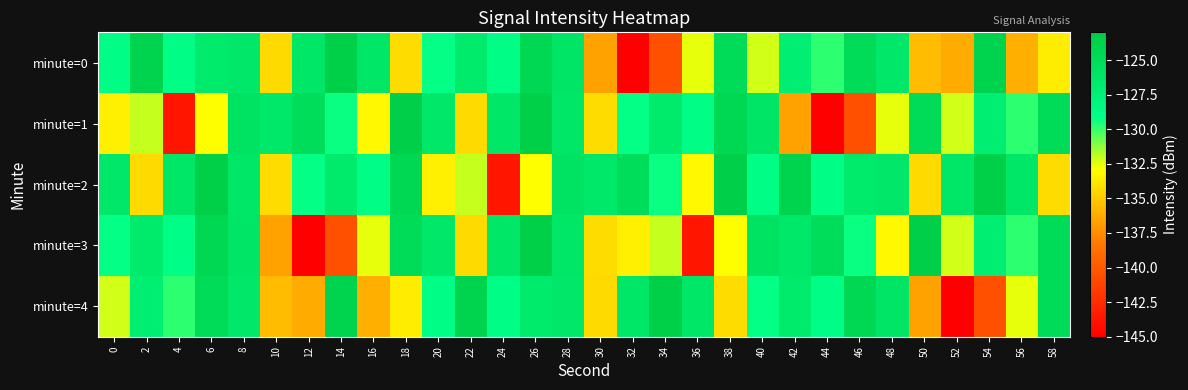

Reading left to right, extract all data points from this chart.

minute=0: 0=-129.1	2=-124.0	4=-129.0	6=-126.7	8=-126.4	10=-134.3	12=-126.3	14=-123.5	16=-126.3	18=-134.3	20=-129.2	22=-126.7	24=-129.0	26=-124.5	28=-126.0	30=-136.6	32=-145.1	34=-140.5	36=-132.6	38=-124.9	40=-132.3	42=-127.2	44=-129.8	46=-124.9	48=-126.4	50=-135.6	52=-136.3	54=-123.9	56=-136.1	58=-133.6
minute=1: 0=-133.5	2=-132.0	4=-143.8	6=-132.9	8=-125.8	10=-126.5	12=-125.1	14=-129.3	16=-133.2	18=-123.6	20=-126.4	22=-134.3	24=-126.3	26=-123.5	28=-126.3	30=-134.3	32=-129.2	34=-126.7	36=-129.0	38=-124.5	40=-126.0	42=-136.6	44=-145.1	46=-140.5	48=-132.6	50=-124.9	52=-132.3	54=-127.2	56=-129.8	58=-124.9
minute=2: 0=-126.4	2=-134.3	4=-126.3	6=-123.5	8=-126.3	10=-134.3	12=-129.2	14=-126.7	16=-129.0	18=-124.5	20=-133.5	22=-132.0	24=-143.8	26=-132.9	28=-125.8	30=-126.5	32=-125.1	34=-129.3	36=-133.2	38=-123.6	40=-129.1	42=-124.0	44=-129.0	46=-126.7	48=-126.4	50=-134.3	52=-126.3	54=-123.5	56=-126.3	58=-134.3
minute=3: 0=-129.2	2=-126.7	4=-129.0	6=-124.5	8=-126.0	10=-136.6	12=-145.1	14=-140.5	16=-132.6	18=-124.9	20=-126.4	22=-134.3	24=-126.3	26=-123.5	28=-126.3	30=-134.3	32=-133.5	34=-132.0	36=-143.8	38=-132.9	40=-125.8	42=-126.5	44=-125.1	46=-129.3	48=-133.2	50=-123.6	52=-132.3	54=-127.2	56=-129.8	58=-124.9
minute=4: 0=-132.3	2=-127.2	4=-129.8	6=-124.9	8=-126.4	10=-135.6	12=-136.3	14=-123.9	16=-136.1	18=-133.6	20=-129.1	22=-124.0	24=-129.0	26=-126.7	28=-126.4	30=-134.3	32=-126.3	34=-123.5	36=-126.3	38=-134.3	40=-129.2	42=-126.7	44=-129.0	46=-124.5	48=-126.0	50=-136.6	52=-145.1	54=-140.5	56=-132.6	58=-124.9